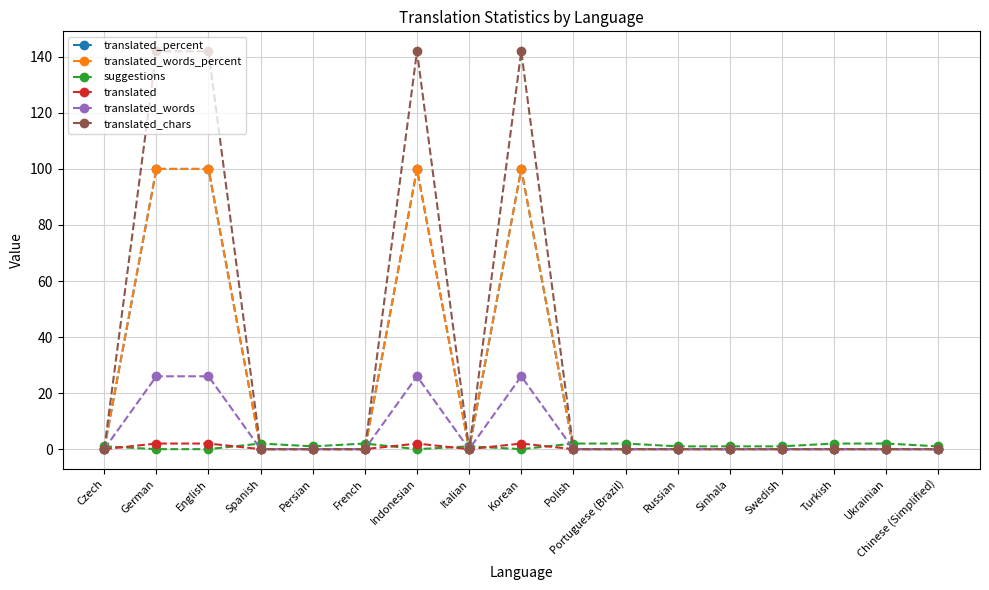

Is it true that translated_words equals 11 at Polish?

False